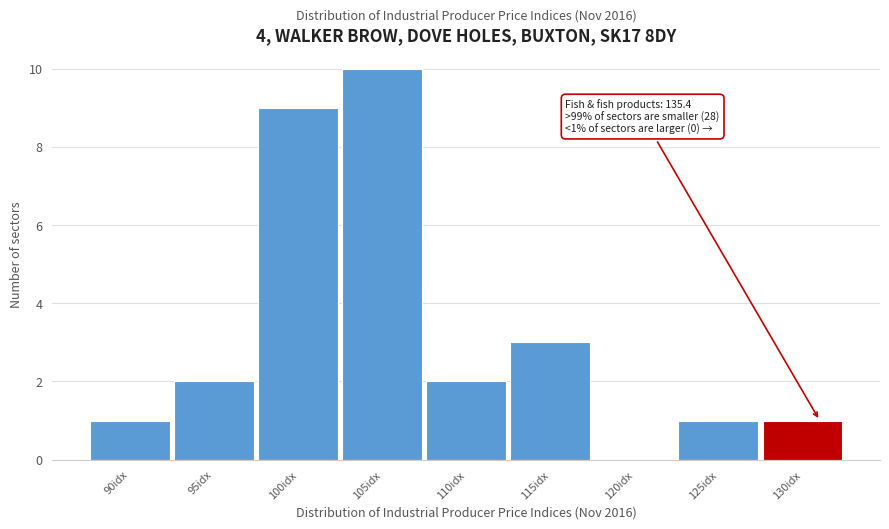

Reading left to right, transcribe all the data shown in this chart.

90idx=1	95idx=2	100idx=9	105idx=10	110idx=2	115idx=3	120idx=0	125idx=1	130idx=1